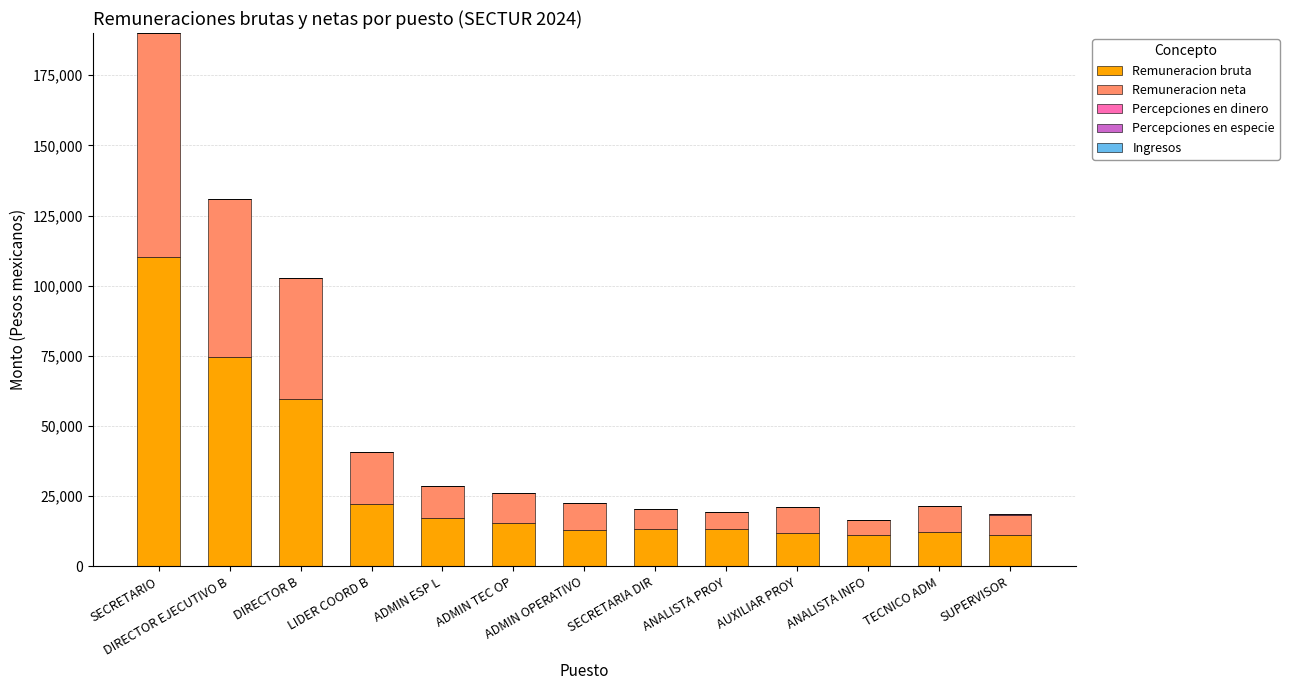

Which category has the highest value in the Remuneracion bruta series?

SECRETARIO